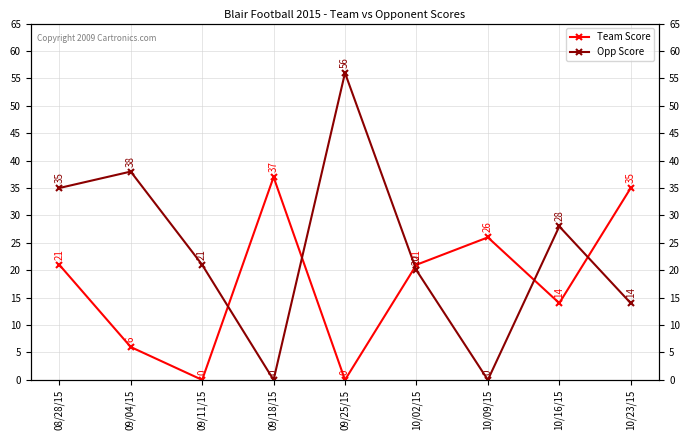

What is the value of the Team Score point at the 1st from the left?

21